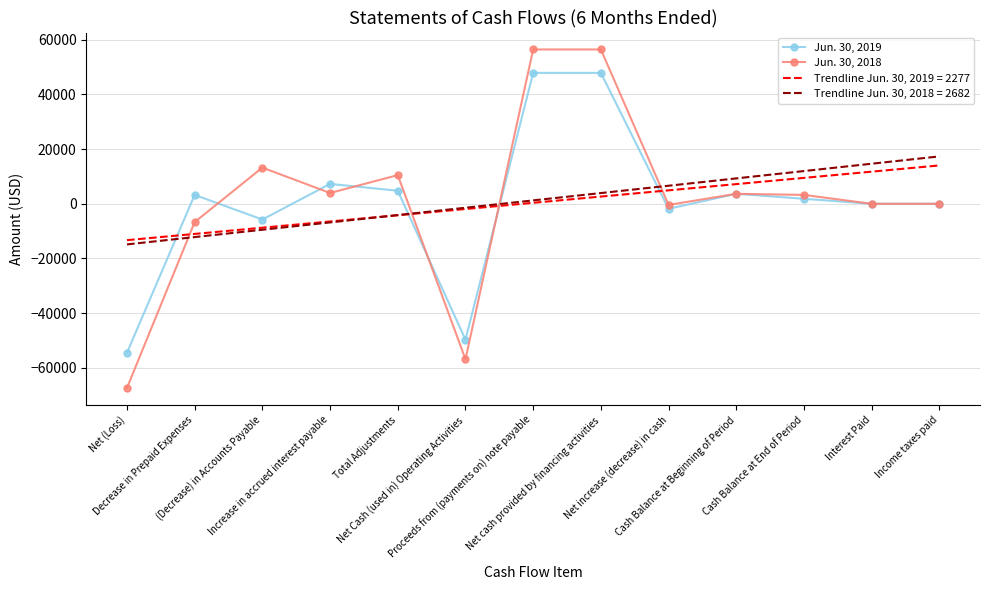

True or false: Jun. 30, 2019 has more than 0 points higher than both neighbors.

True